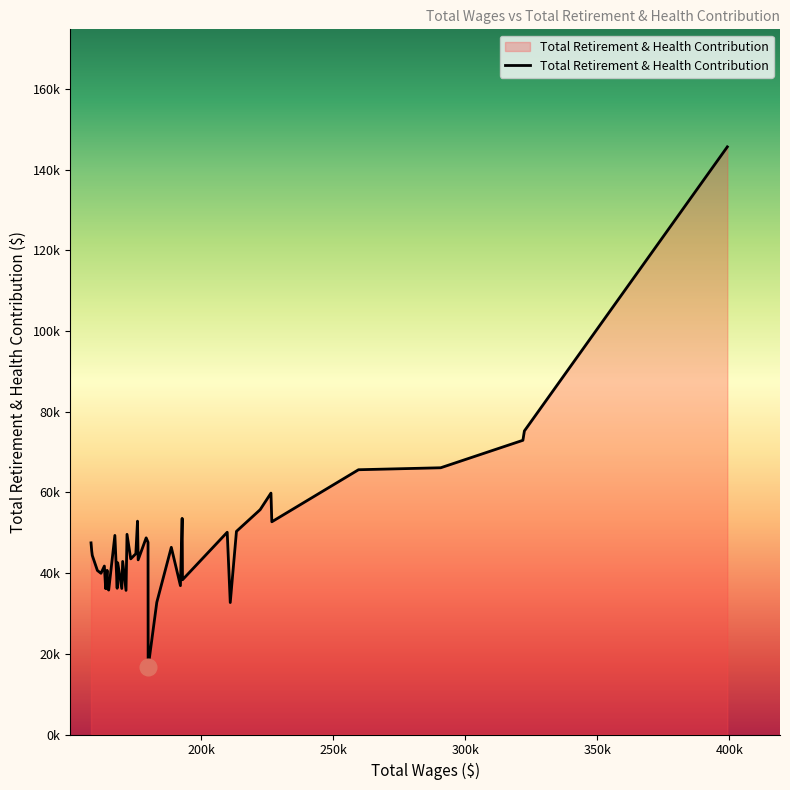

Is this an area chart (filled region under the line)?

Yes